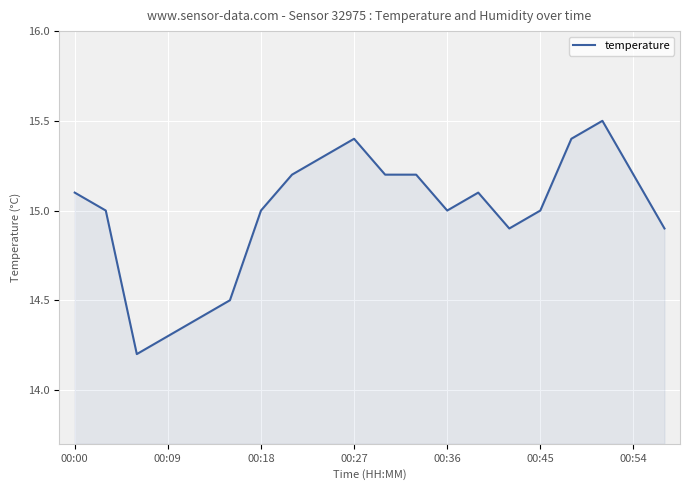

Reading right to left, list all the values displayed in this chart.

14.9	15.2	15.5	15.4	15.0	14.9	15.1	15.0	15.2	15.2	15.4	15.3	15.2	15.0	14.5	14.4	14.3	14.2	15.0	15.1